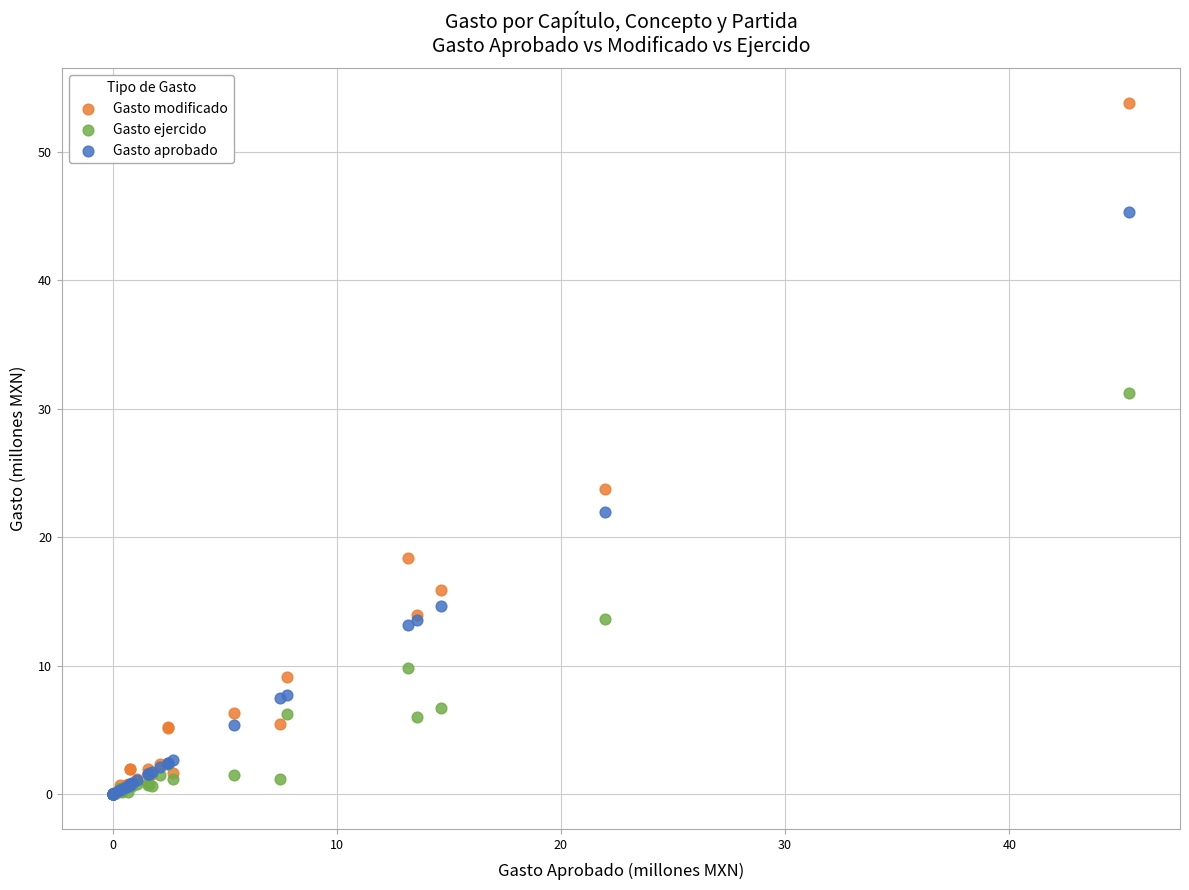

Which series has the widest spread of Y values?

Gasto modificado